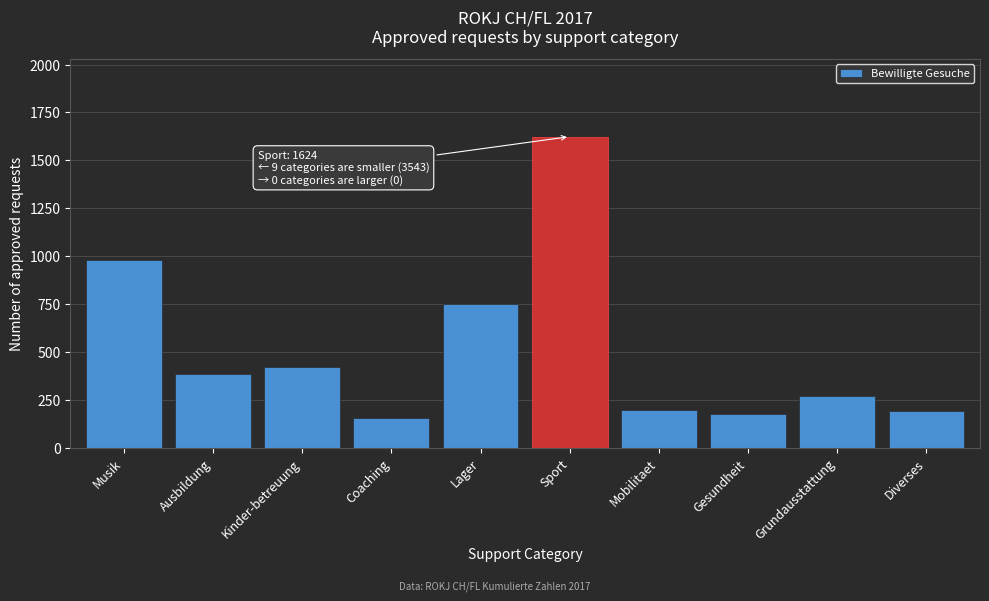

Where is the data nearest to the value 891?

Musik